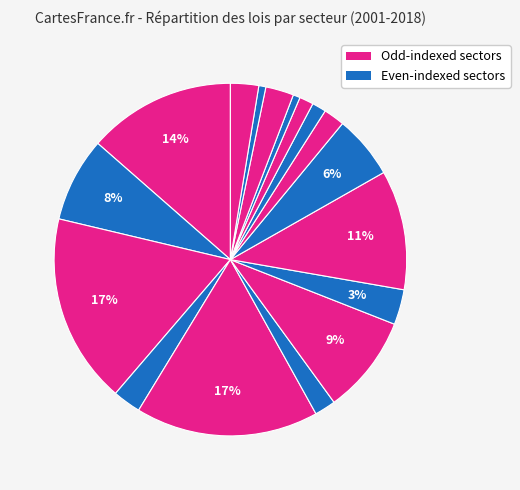

Count the number of slices in the pie.

17